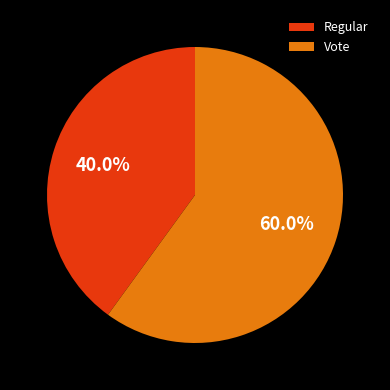

Which category has the biggest portion of the pie?

Vote